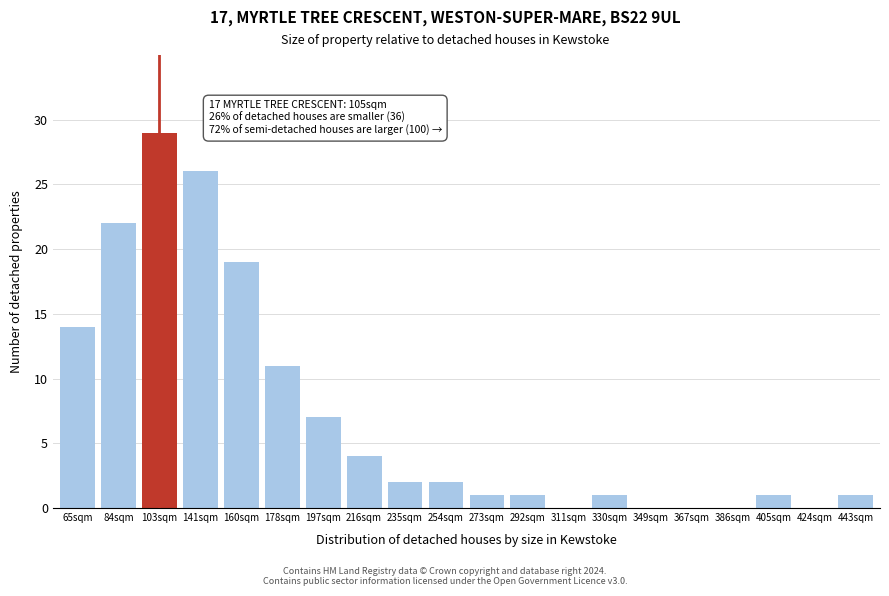

Reading left to right, extract all data points from this chart.

65sqm=14	84sqm=22	103sqm=29	141sqm=26	160sqm=19	178sqm=11	197sqm=7	216sqm=4	235sqm=2	254sqm=2	273sqm=1	292sqm=1	311sqm=0	330sqm=1	349sqm=0	367sqm=0	386sqm=0	405sqm=1	424sqm=0	443sqm=1